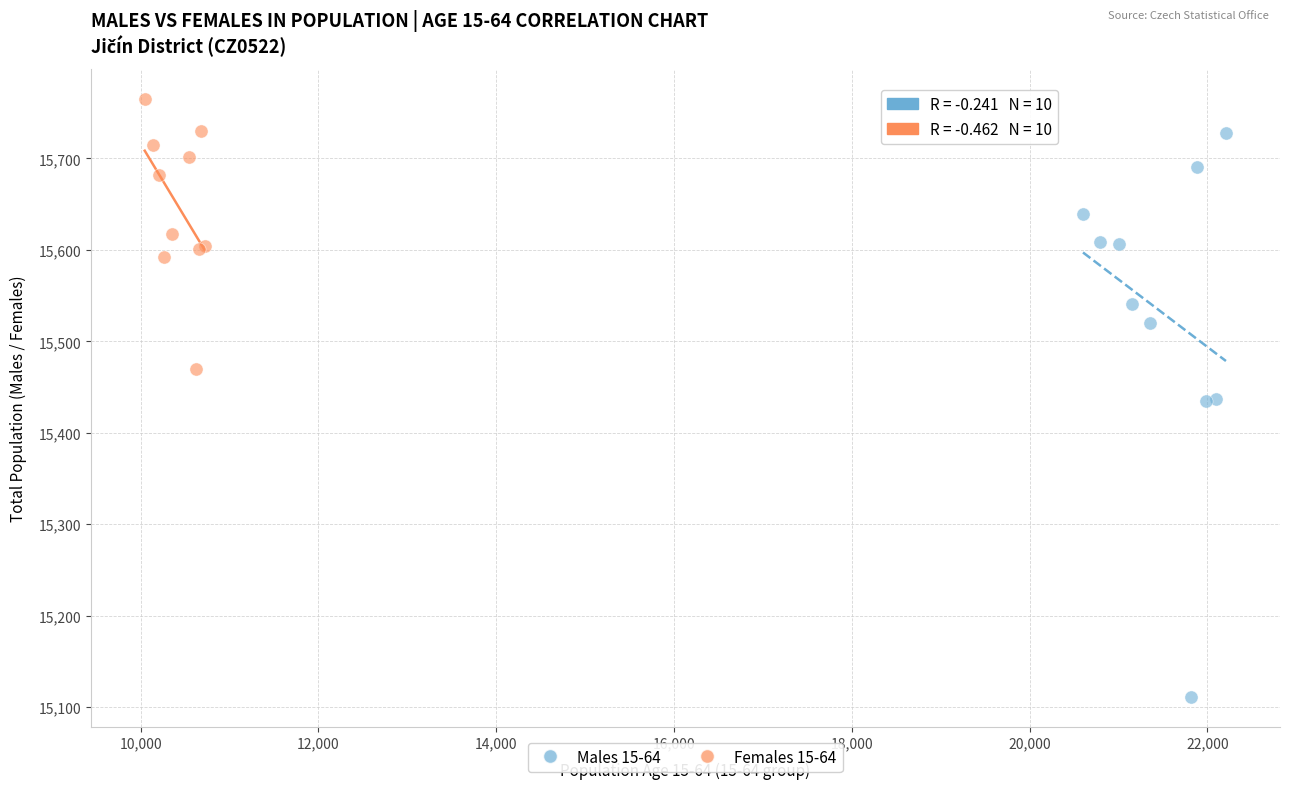

Which series has the largest Y range (max minus min)?

Males 15-64